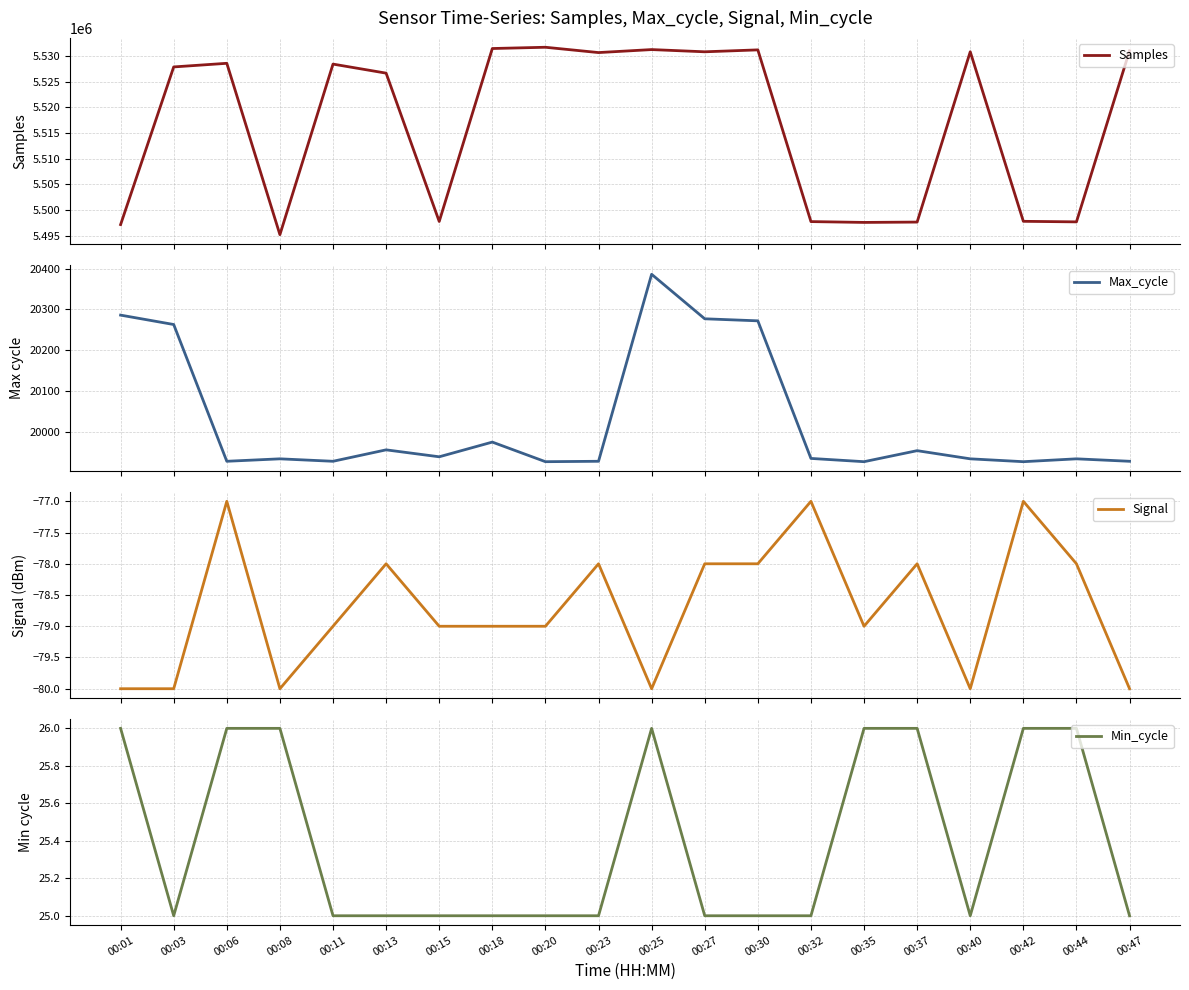

Reading right to left, extract all data points from this chart.

Samples: 5530979	5497726	5497834	5530777	5497686	5497620	5497780	5531146	5530773	5531204	5530622	5531655	5531410	5497805	5526625	5528382	5495242	5528538	5527833	5497196
Max_cycle: 19928	19934	19927	19934	19954	19927	19935	20272	20277	20386	19928	19927	19975	19939	19956	19928	19934	19928	20263	20286
Signal: -80	-78	-77	-80	-78	-79	-77	-78	-78	-80	-78	-79	-79	-79	-78	-79	-80	-77	-80	-80
Min_cycle: 25	26	26	25	26	26	25	25	25	26	25	25	25	25	25	25	26	26	25	26